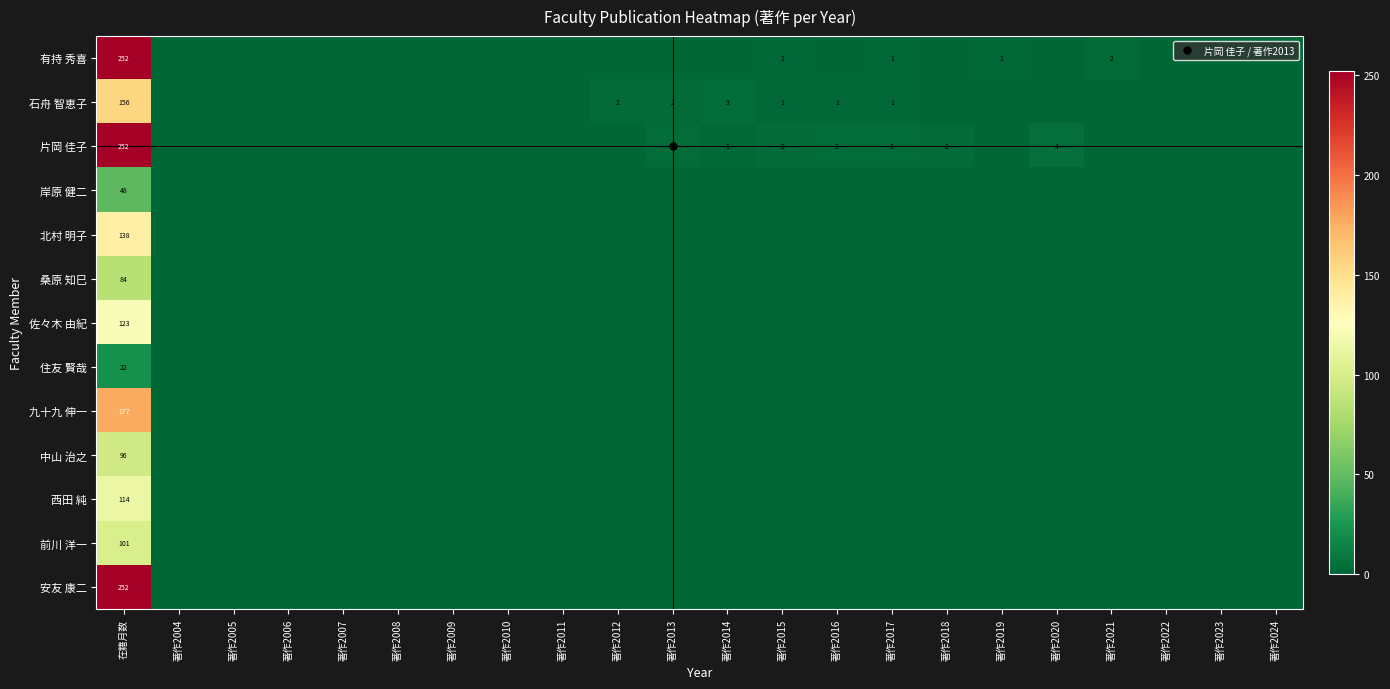

The 佐々木 由紀 series shows 0 at 著作2015. True or false?

True